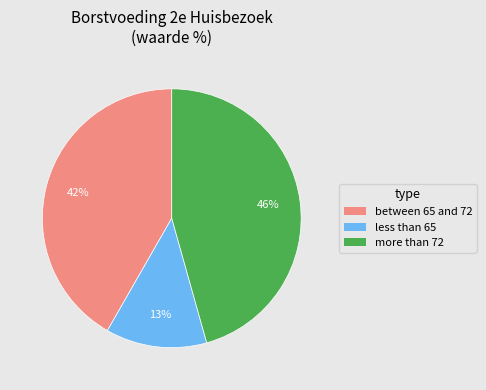

To the nearest percent, what is the difference between the largest and smallest slice percentages?

33%